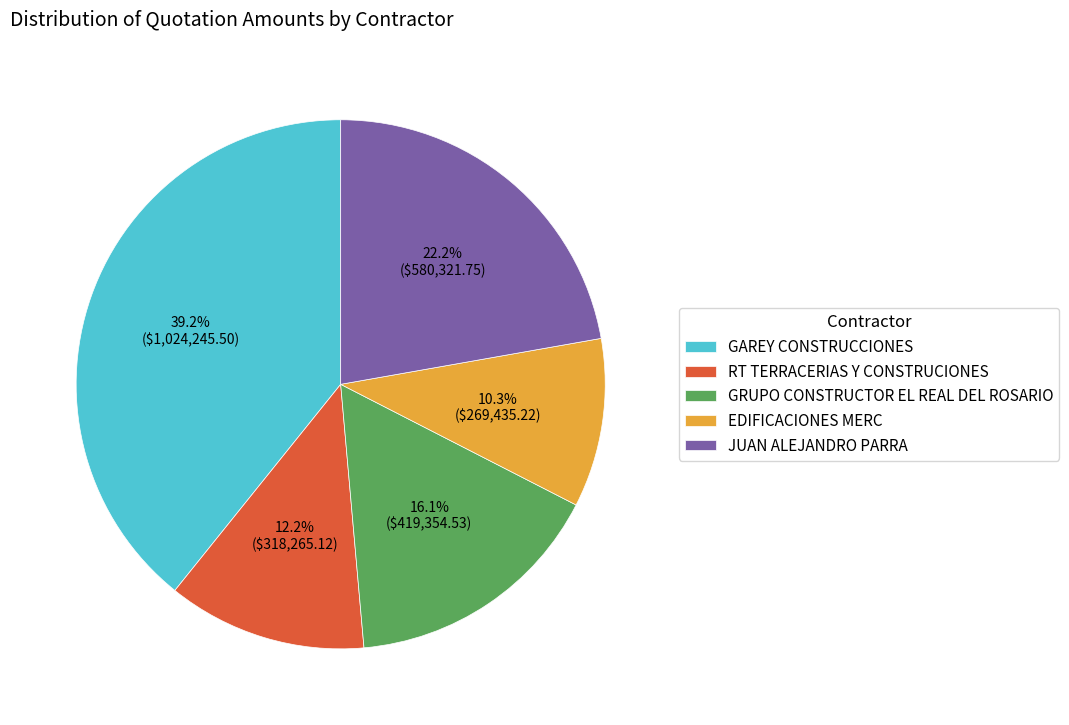

Does any single category account for the majority?

No